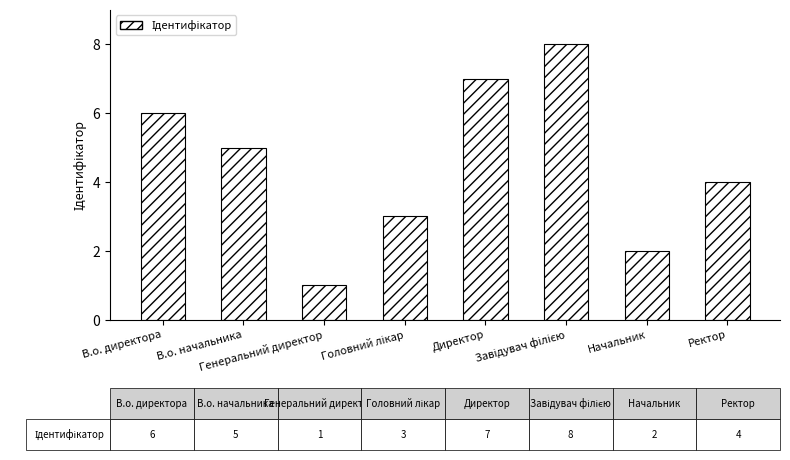

Does the chart contain any negative values?

No